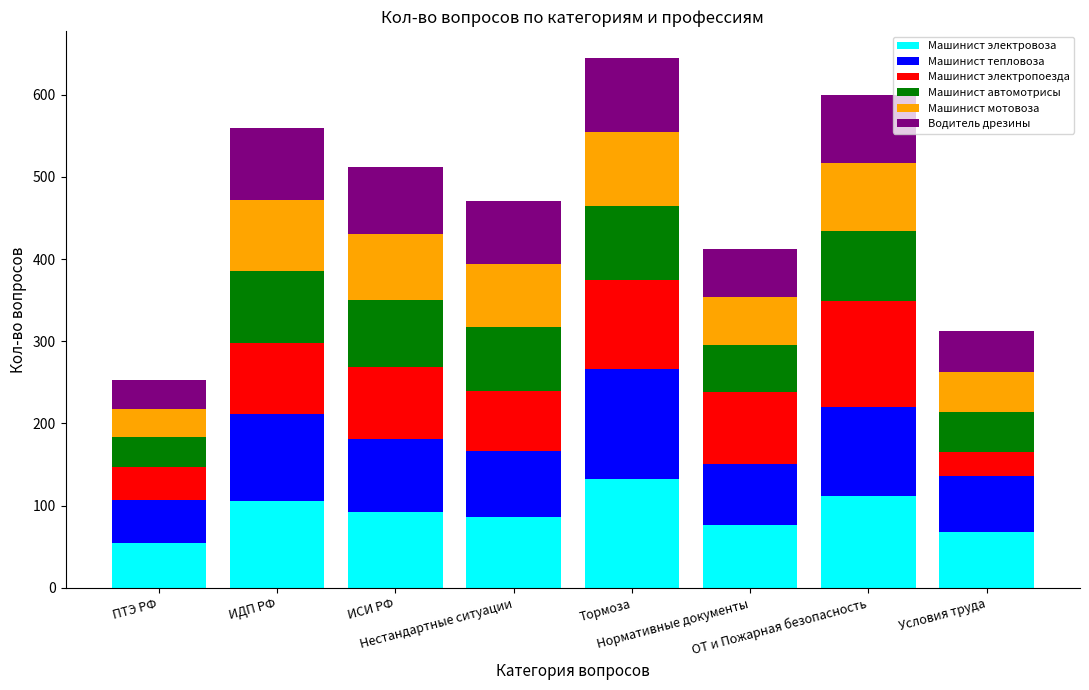

What is the sum of all Машинист электровоза values?

729